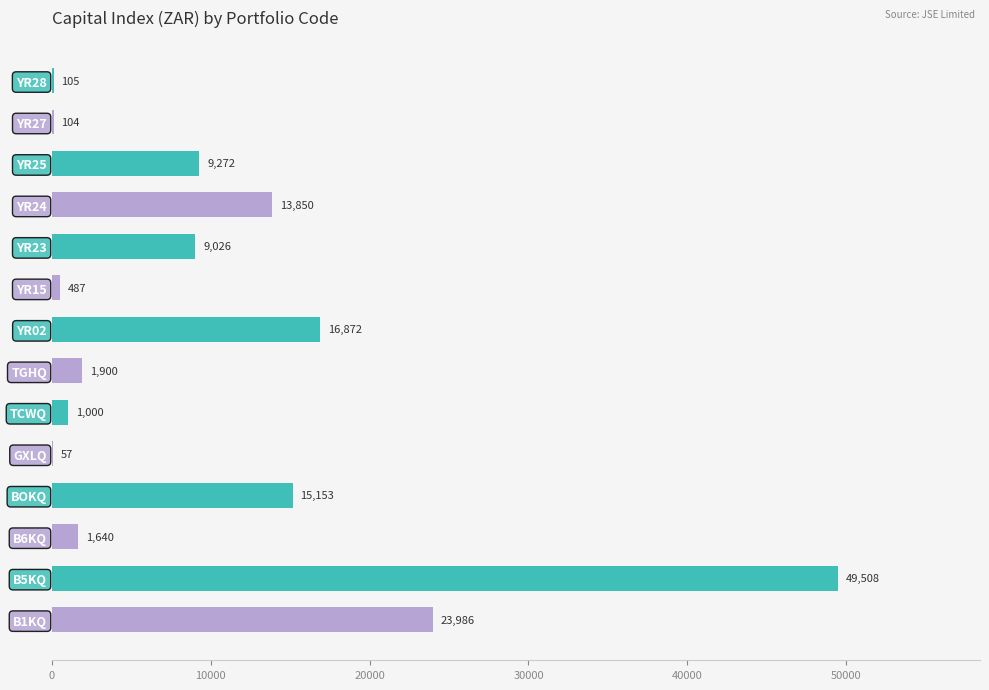

At which label is the value closest to 24782?

B1KQ